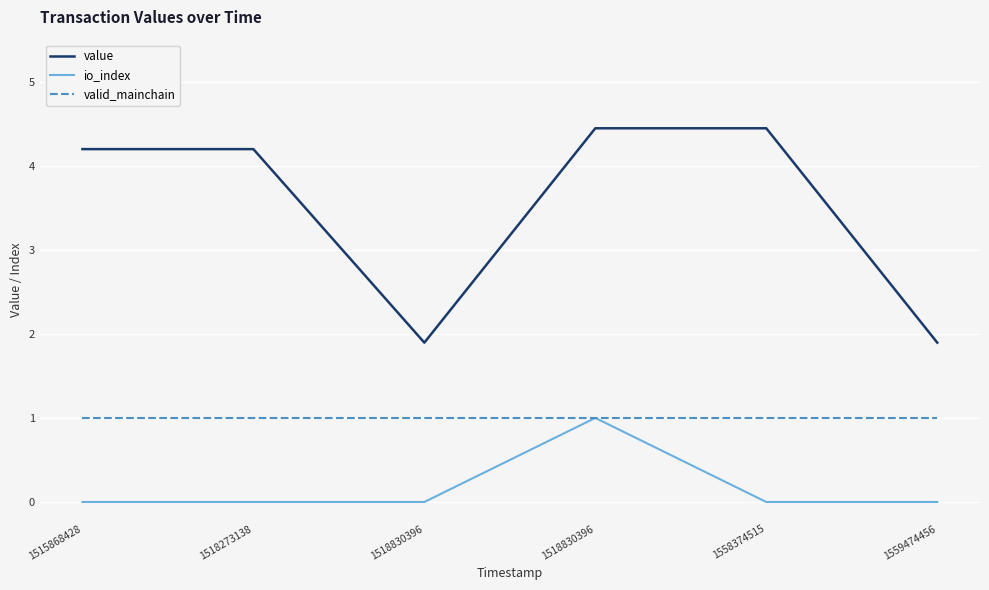

How many lines are shown in the chart?

3